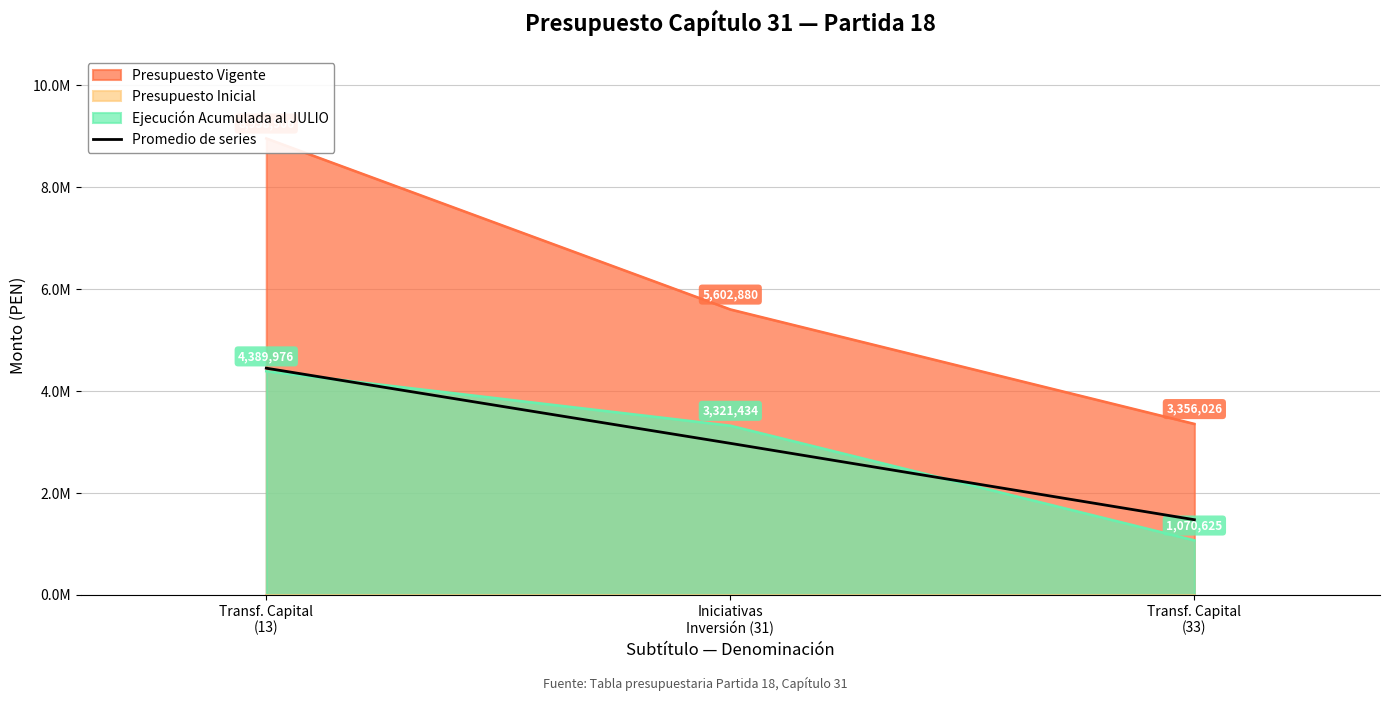

What is the label of the 1st point from the left?

Transf. Capital
(13)